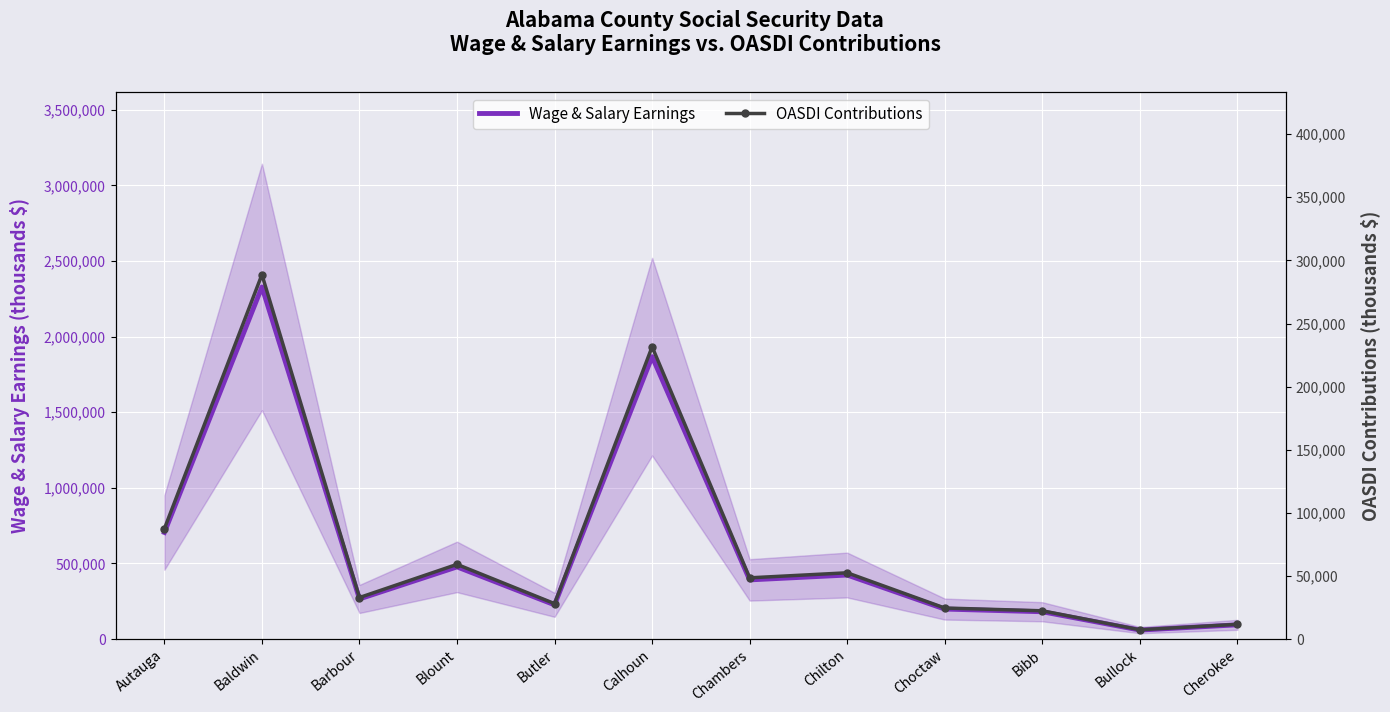

How many distinct data groups are displayed?

2